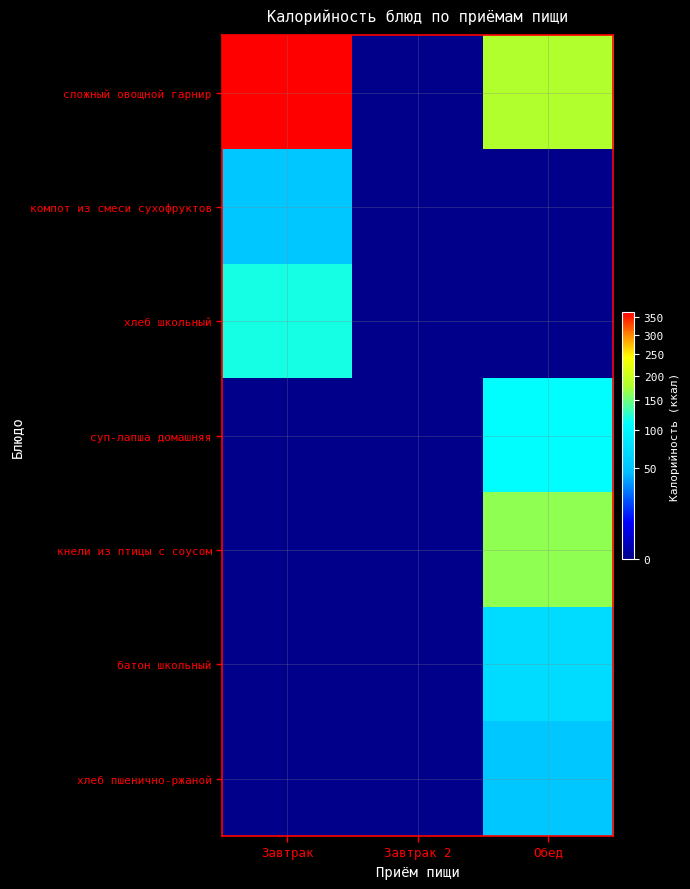

Rank the series at Обед from lowest to highest value.

компот из смеси сухофруктов, хлеб школьный, хлеб пшенично-ржаной, батон школьный, суп-лапша домашняя, кнели из птицы с соусом, сложный овощной гарнир